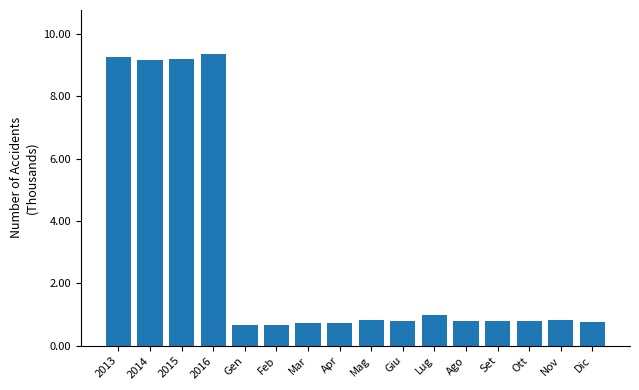

What is the smallest value displayed?

0.7